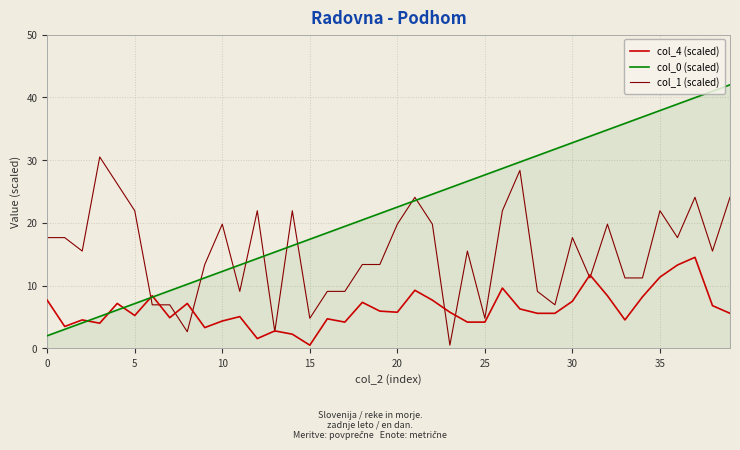

Which series has the widest spread of values?

col_0 (scaled)